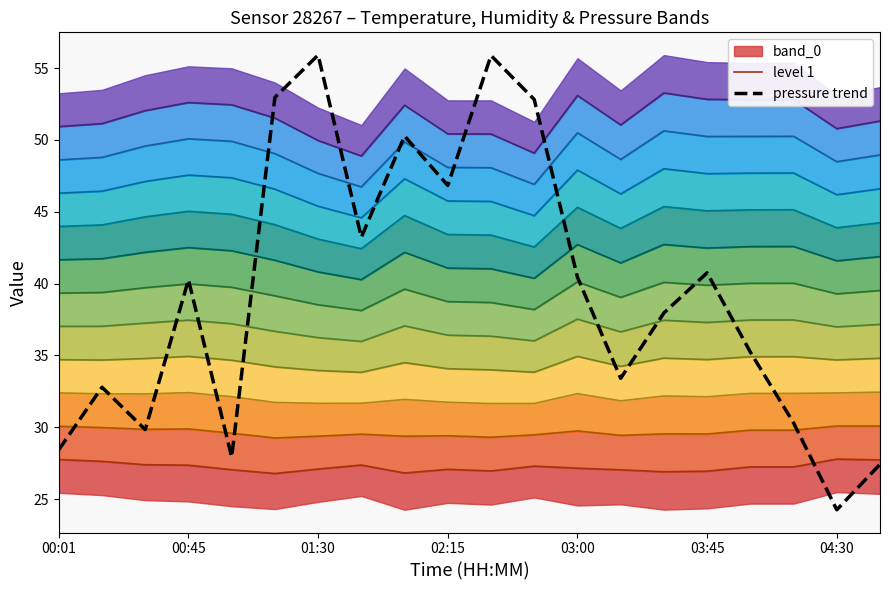

Does the chart have visible grid lines?

No